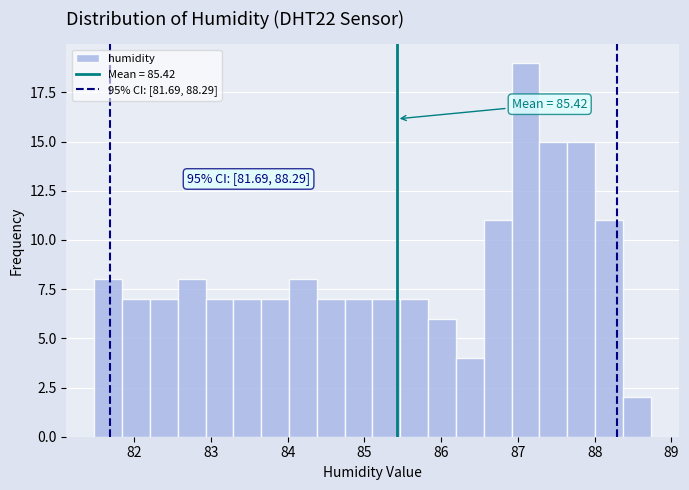

Around what value on the x-axis is the tallest bar? Give the approximate position of its centre, as read against the axis.

87.1